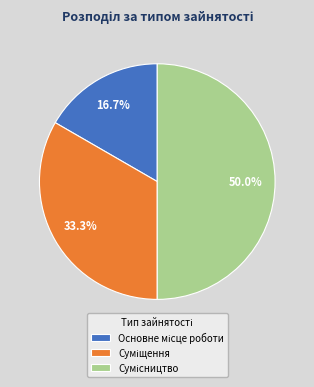

Is there a majority slice in this chart?

No